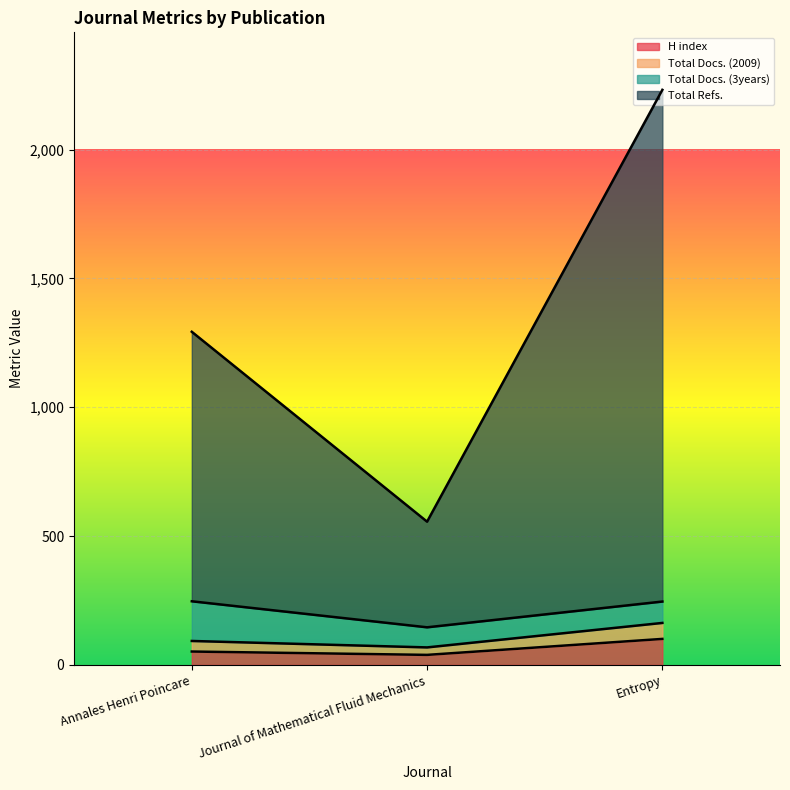

What is the maximum value shown in the chart?

2232